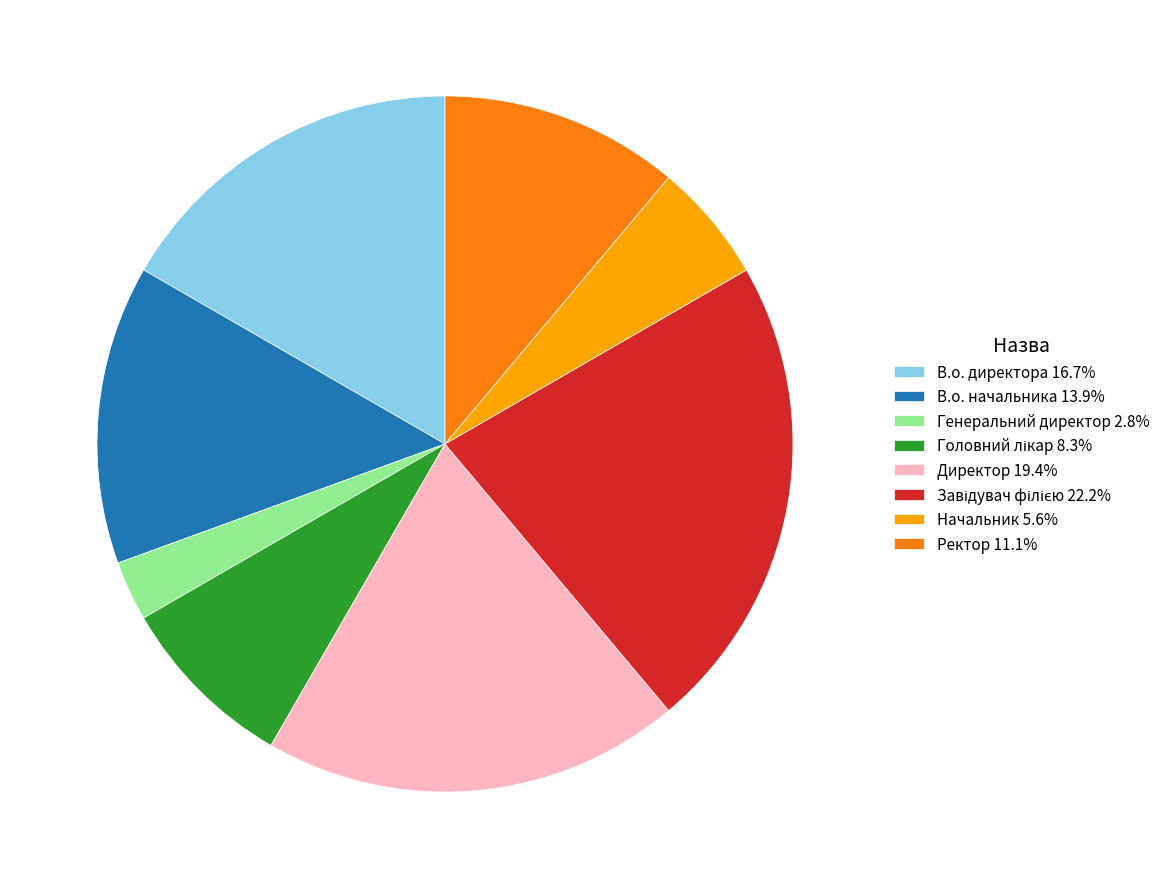

Approximately how many times larger is the value at В.о. начальника compared to В.о. директора?

0.8